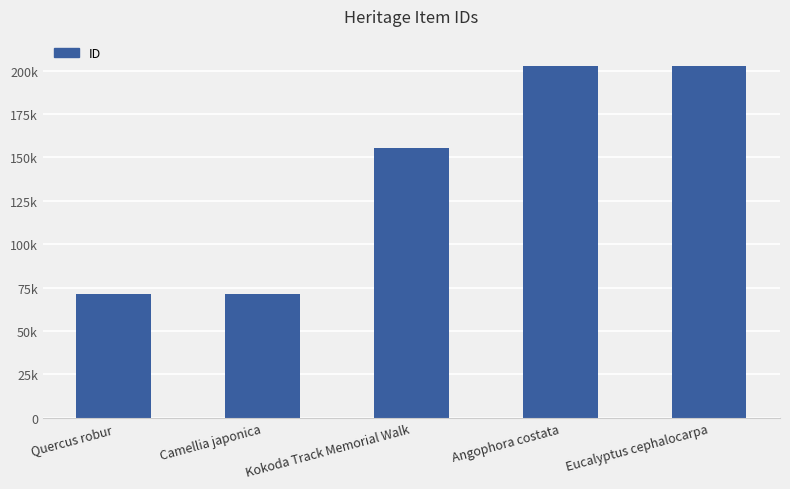

Are the bars horizontal?

No